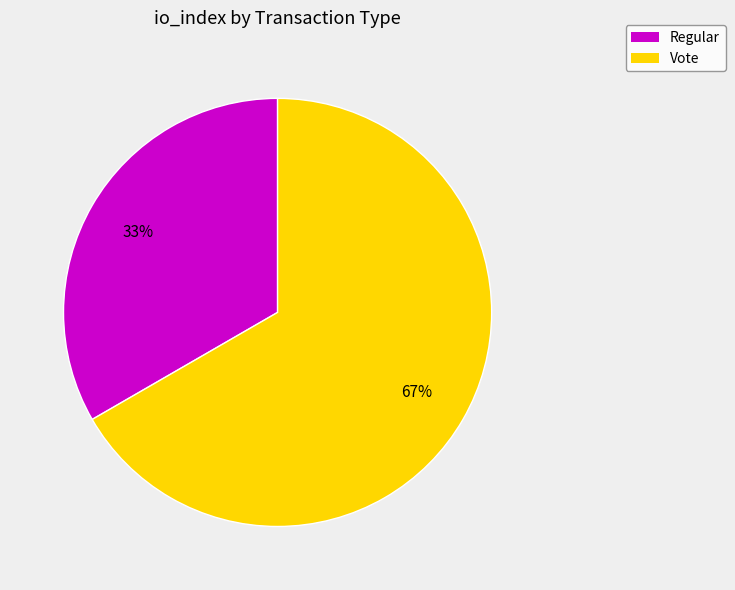

Does any single category account for the majority?

Yes